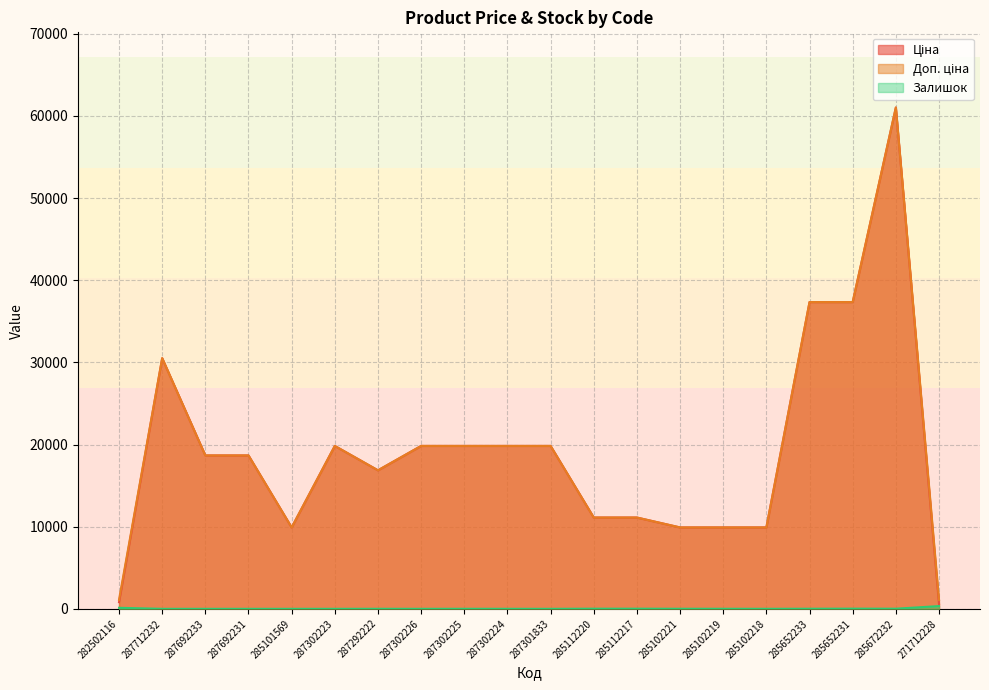

Which series has the largest range (max minus min)?

Ціна